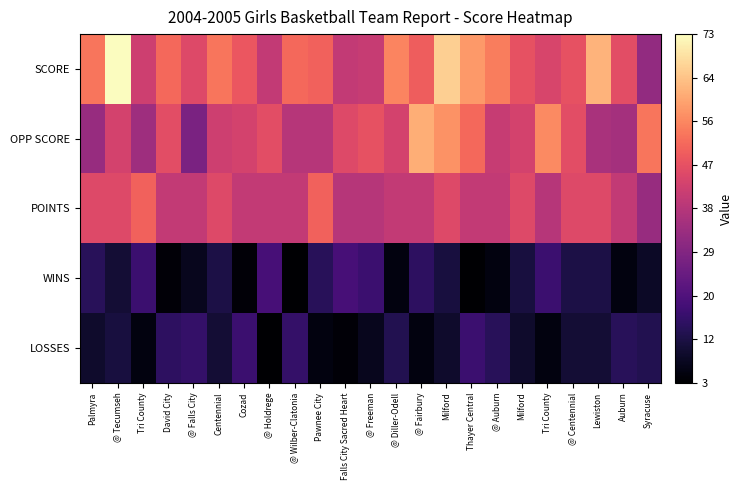

Which series has the largest total across all categories?

SCORE